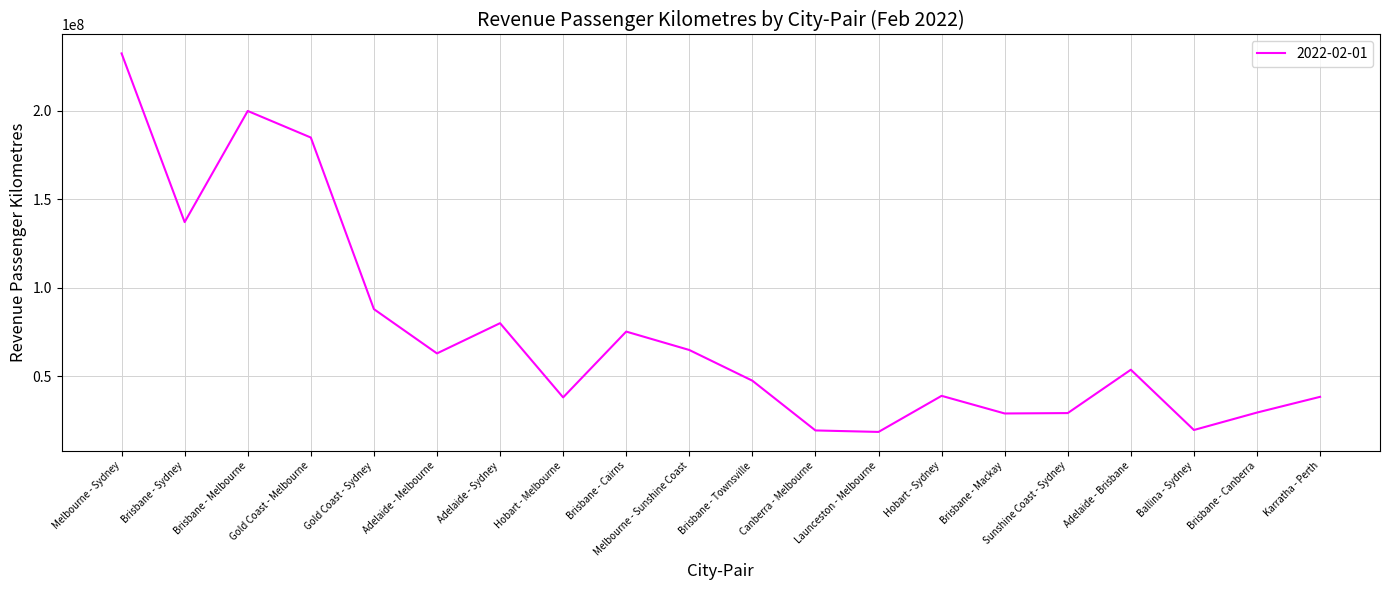

True or false: the data shows 62787021 at Adelaide - Melbourne.

True